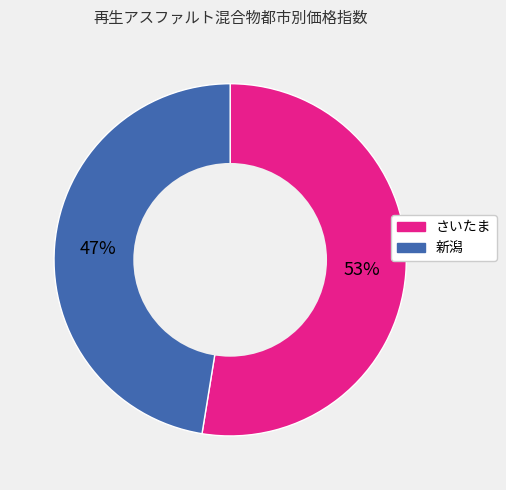

Which slice represents more than half of the pie?

さいたま